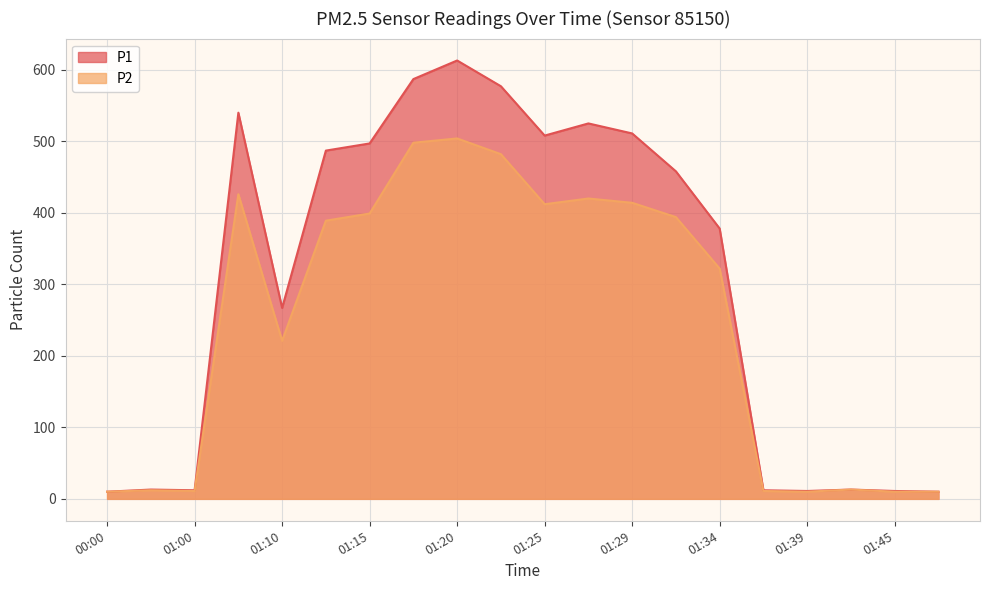

Reading left to right, extract all data points from this chart.

P1: 00:00=10	00:30=13	01:00=12	01:08=540	01:10=267	01:12=487	01:15=497	01:17=587	01:20=613	01:22=577	01:25=508	01:27=525	01:29=511	01:32=458	01:34=378	01:37=12	01:39=11	01:42=13	01:45=11	01:47=10
P2: 00:00=10	00:30=12	01:00=11	01:08=426	01:10=221	01:12=389	01:15=399	01:17=498	01:20=504	01:22=482	01:25=412	01:27=420	01:29=414	01:32=394	01:34=322	01:37=11	01:39=10	01:42=13	01:45=10	01:47=10